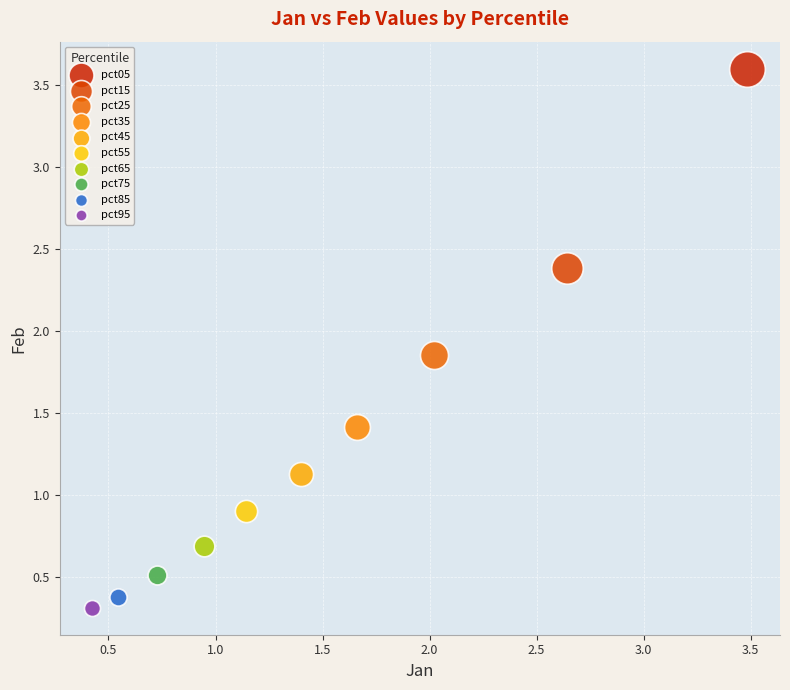

What are all the series names shown in the legend?

pct05, pct15, pct25, pct35, pct45, pct55, pct65, pct75, pct85, pct95